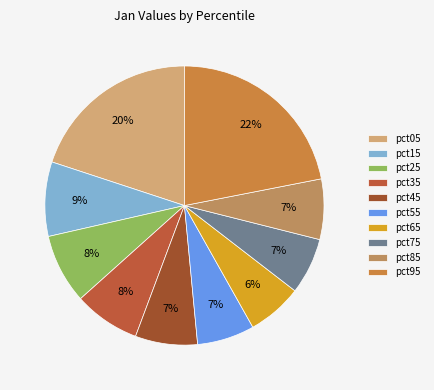

Count the number of slices in the pie.

10